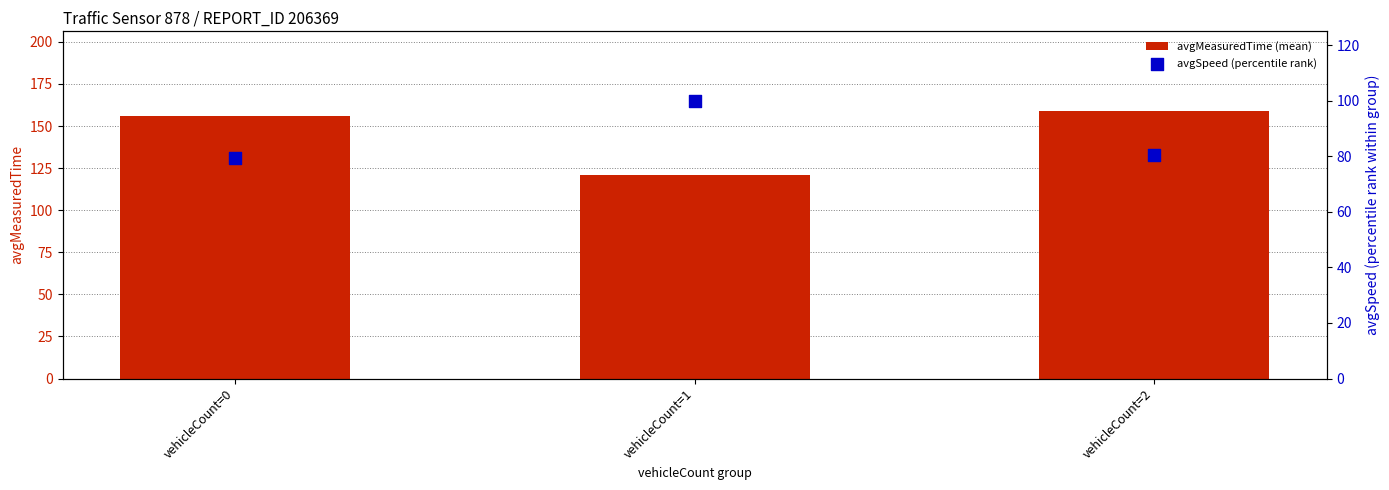

What is the total value across all series at vehicleCount=2?

239.0